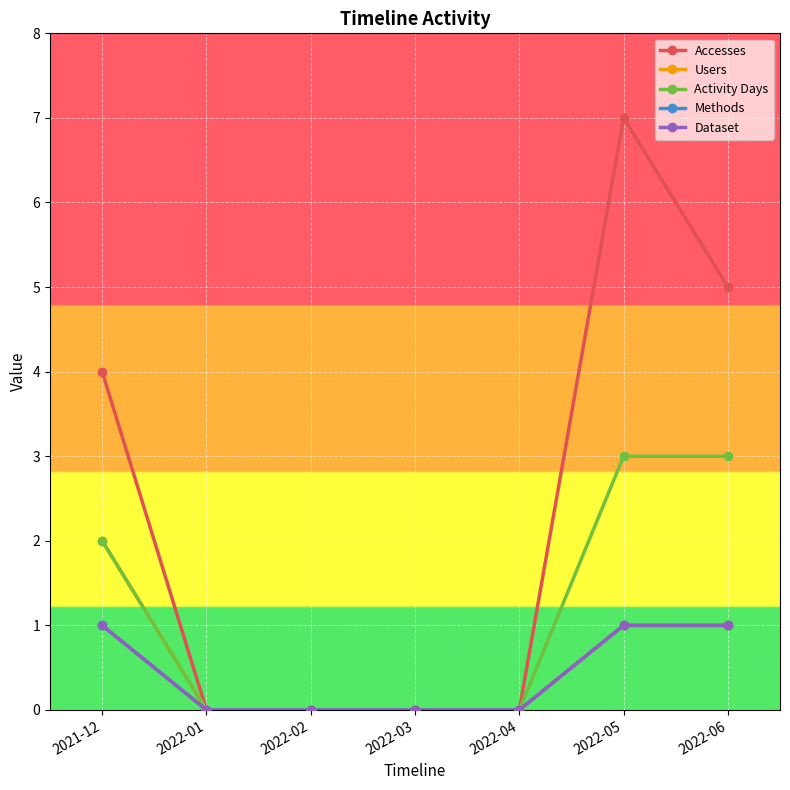

List the series in order of their peak value, highest first.

Accesses, Activity Days, Users, Methods, Dataset